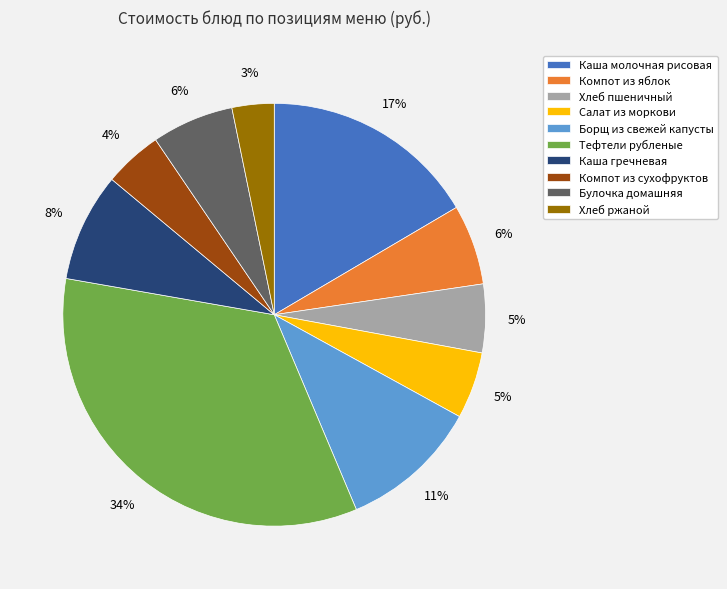

To the nearest percent, what percentage of the pie is Компот из сухофруктов?

4%